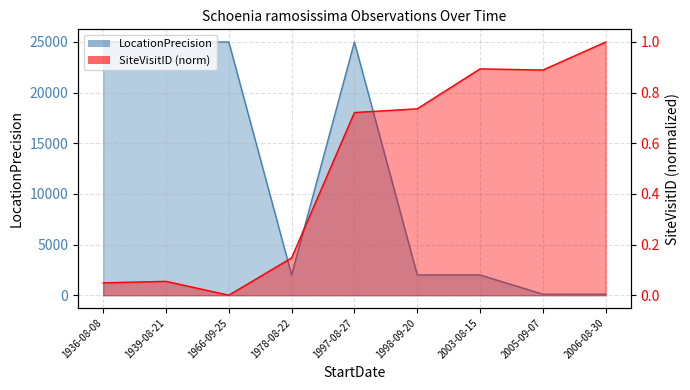

At which category is the sum across all series the highest?

1997-08-27